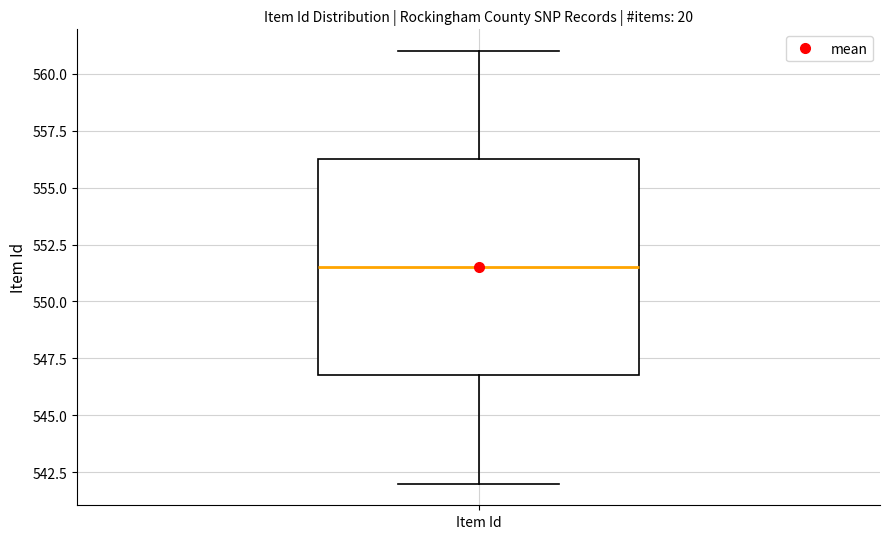

Transcribe this box plot: give where the median line is, the range the box spans, and where the two whiskers end, as read against the y-axis. The values are not printed on the chart, so give them approximately, as read against the axis.

median 551.5, box 547.0 to 556.5, whiskers 542.0 to 561.0